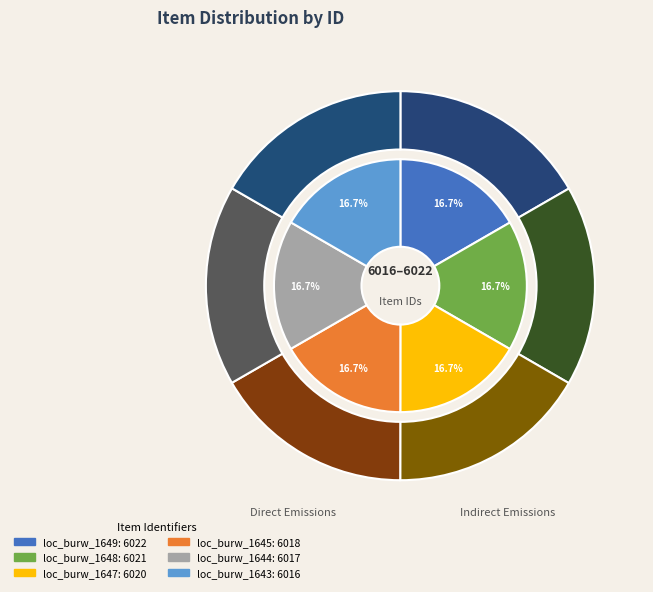

Combined, do loc_burw_1648 and loc_burw_1643 account for over 50%?

No